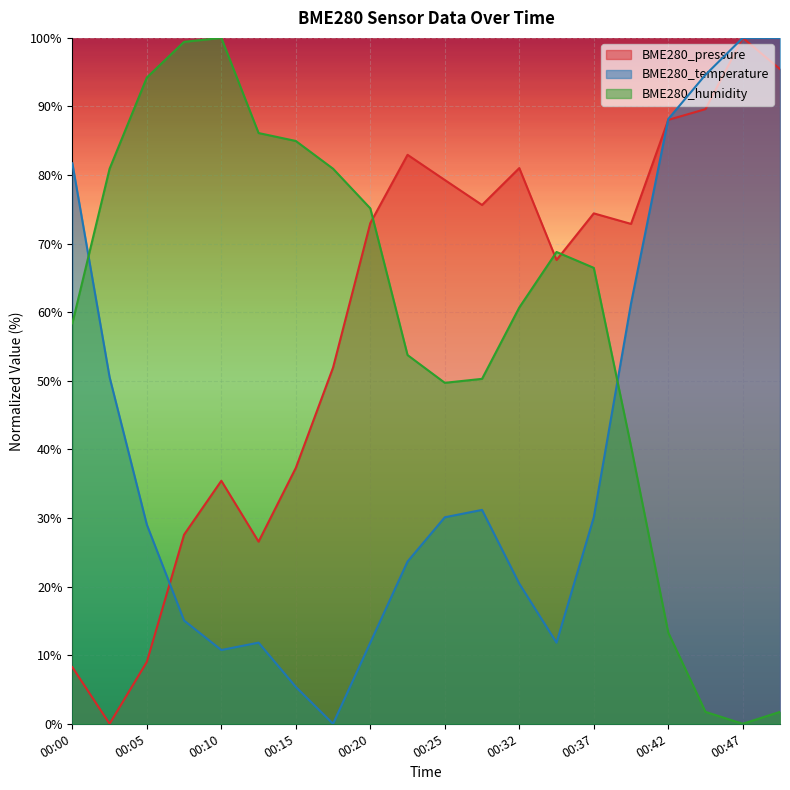

How many distinct data groups are displayed?

3